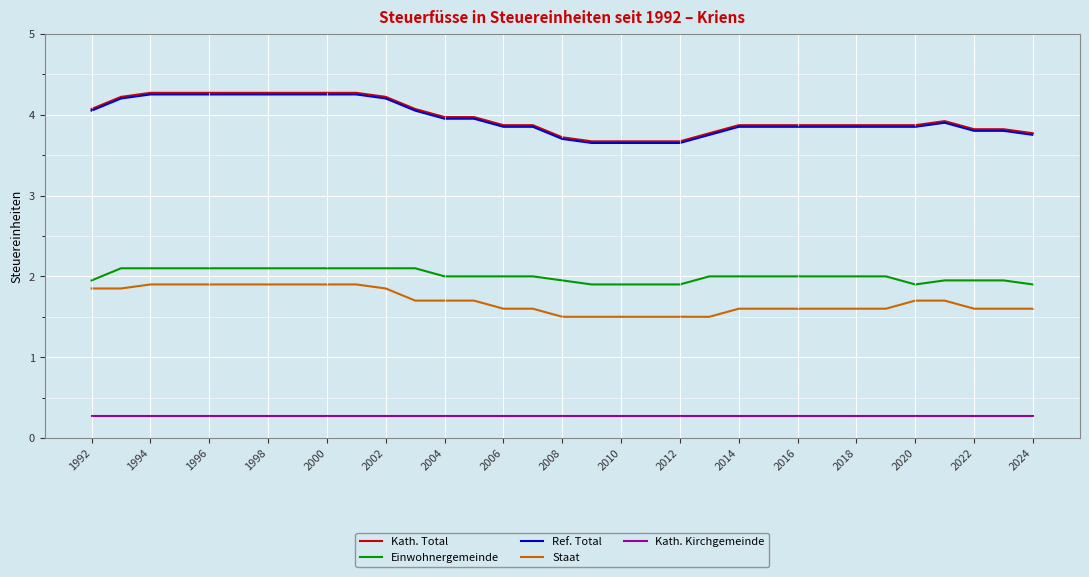

What is the minimum value for Kath. Kirchgemeinde?

0.3